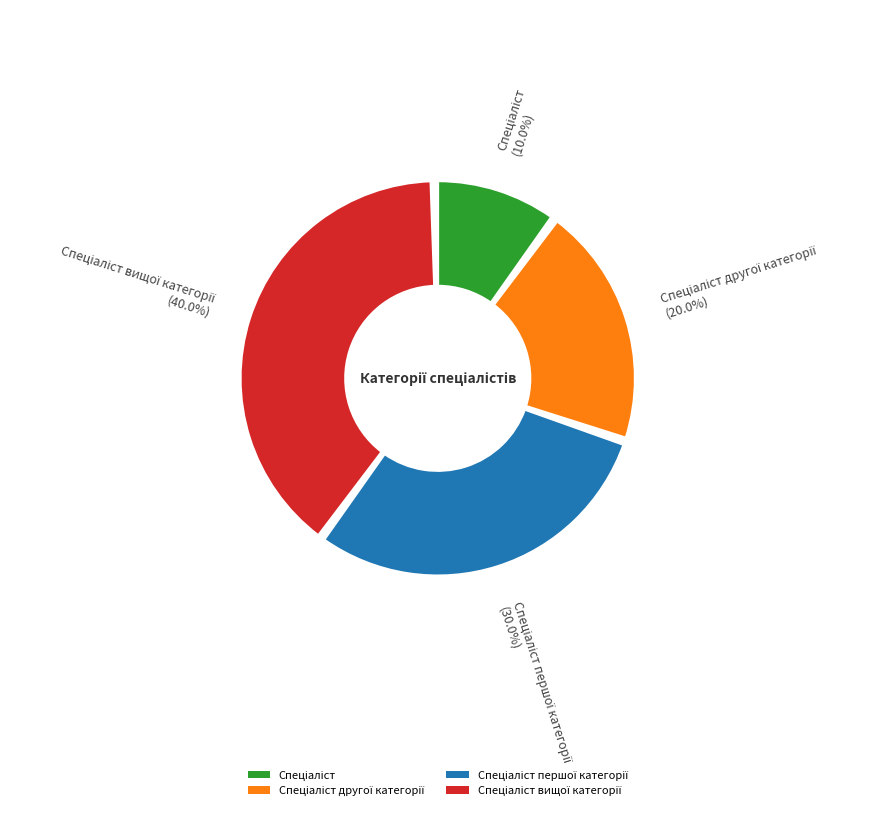

To the nearest percent, what is the average slice percentage?

25%